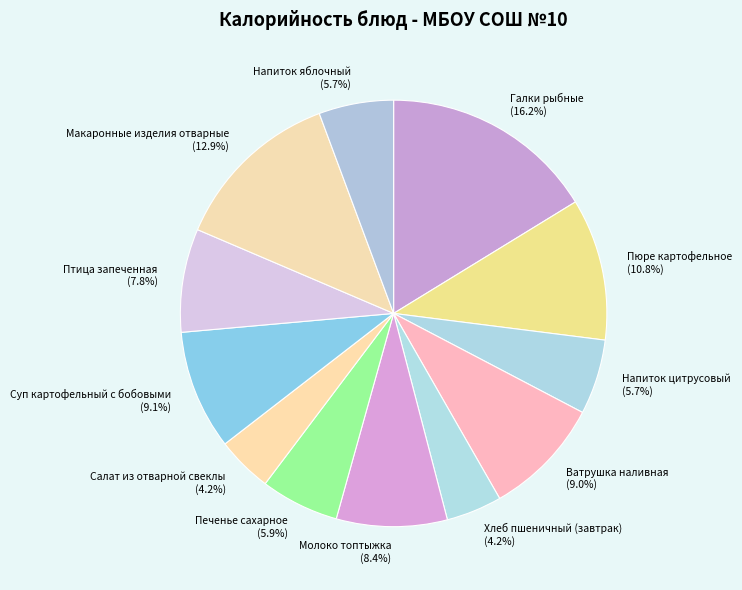

To the nearest percent, what portion does Салат из отварной свеклы represent?

4%